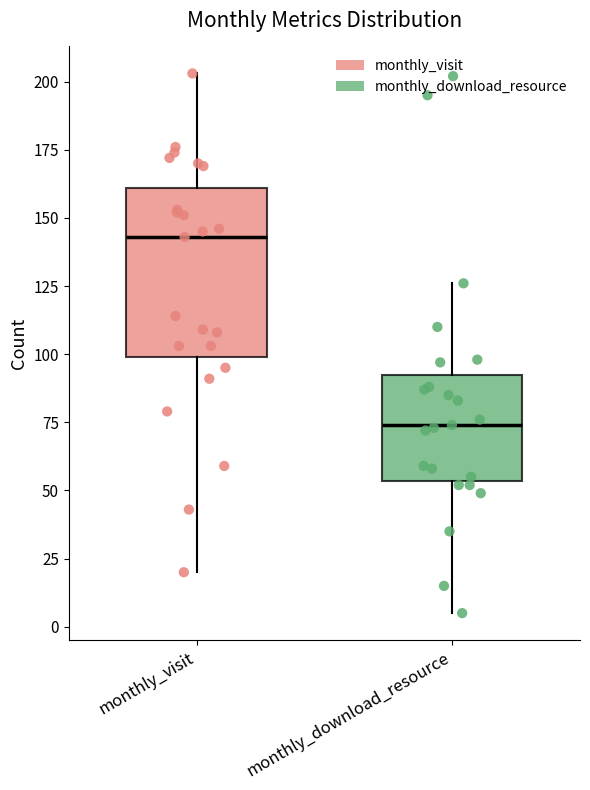

Where does the median line of the box for monthly_visit sit on the y-axis? The values are not printed on the chart, so give them approximately, as read against the axis.

145